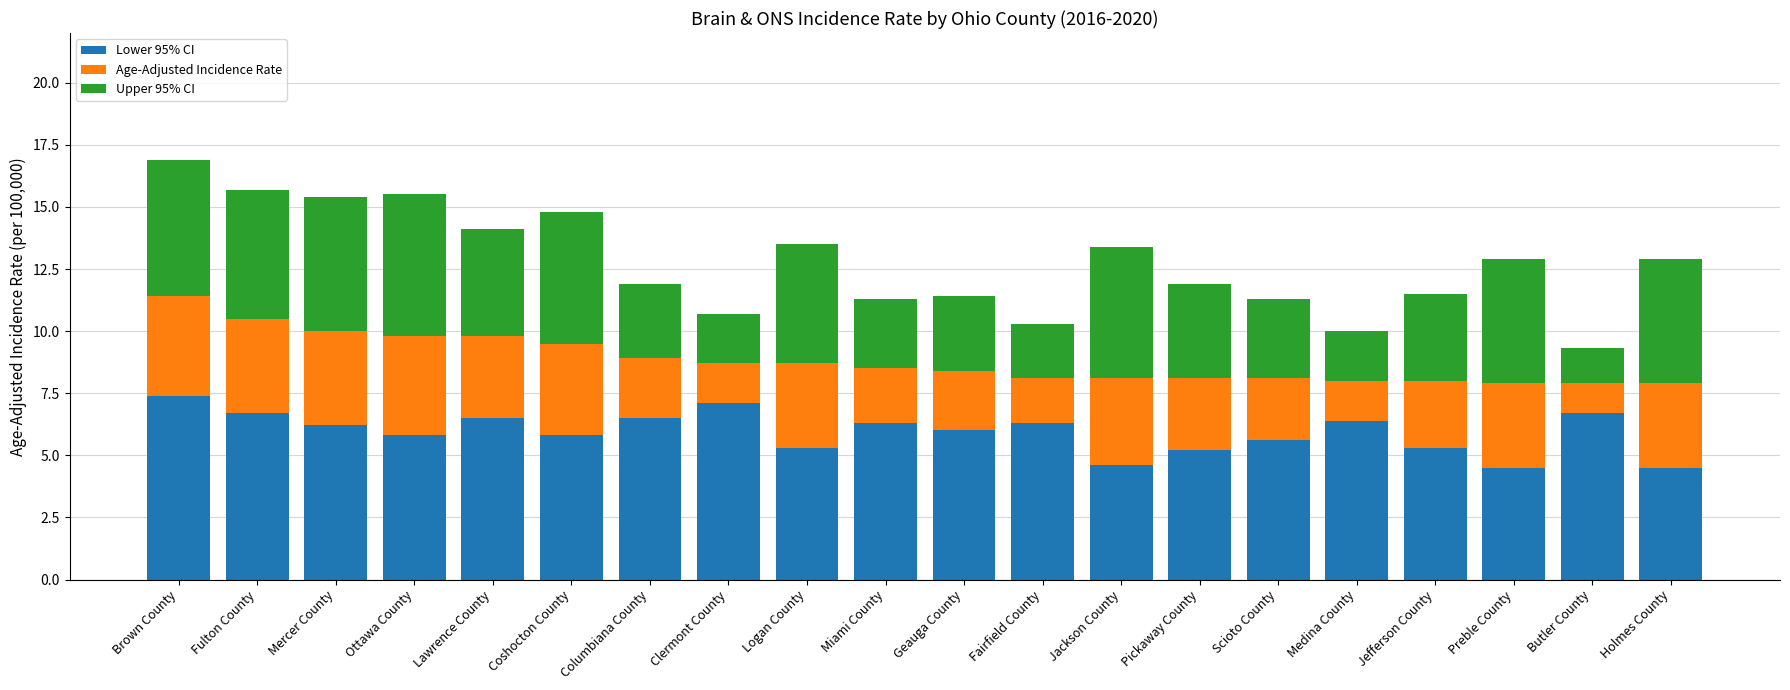

True or false: Lower 95% CI has a value of 8.8 at Ottawa County.

False